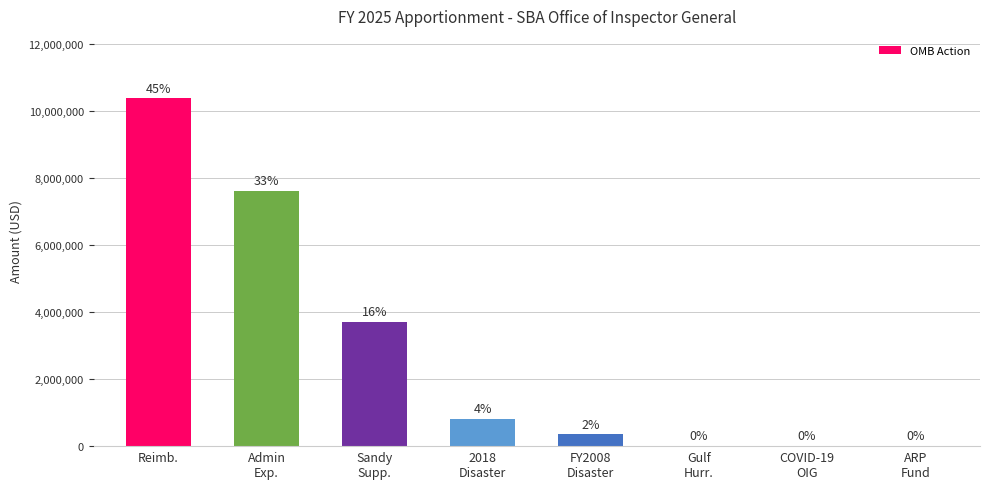

Which has a higher value, Gulf
Hurr. or Admin
Exp.?

Admin
Exp.